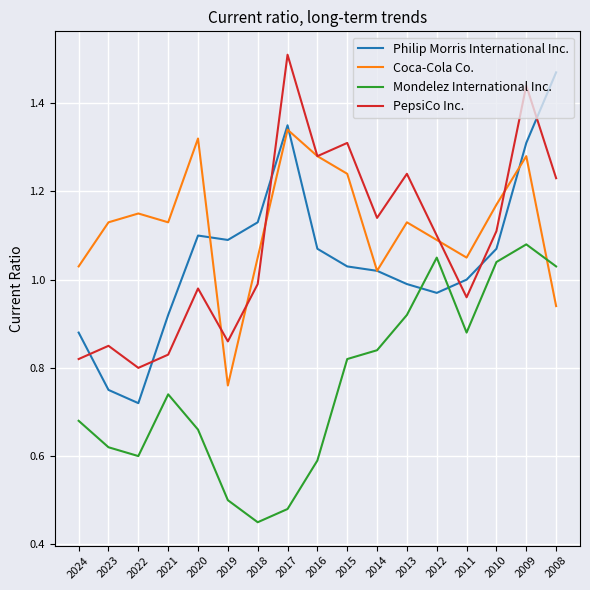

What is the spread (max minus min) of values at 2010?

0.1